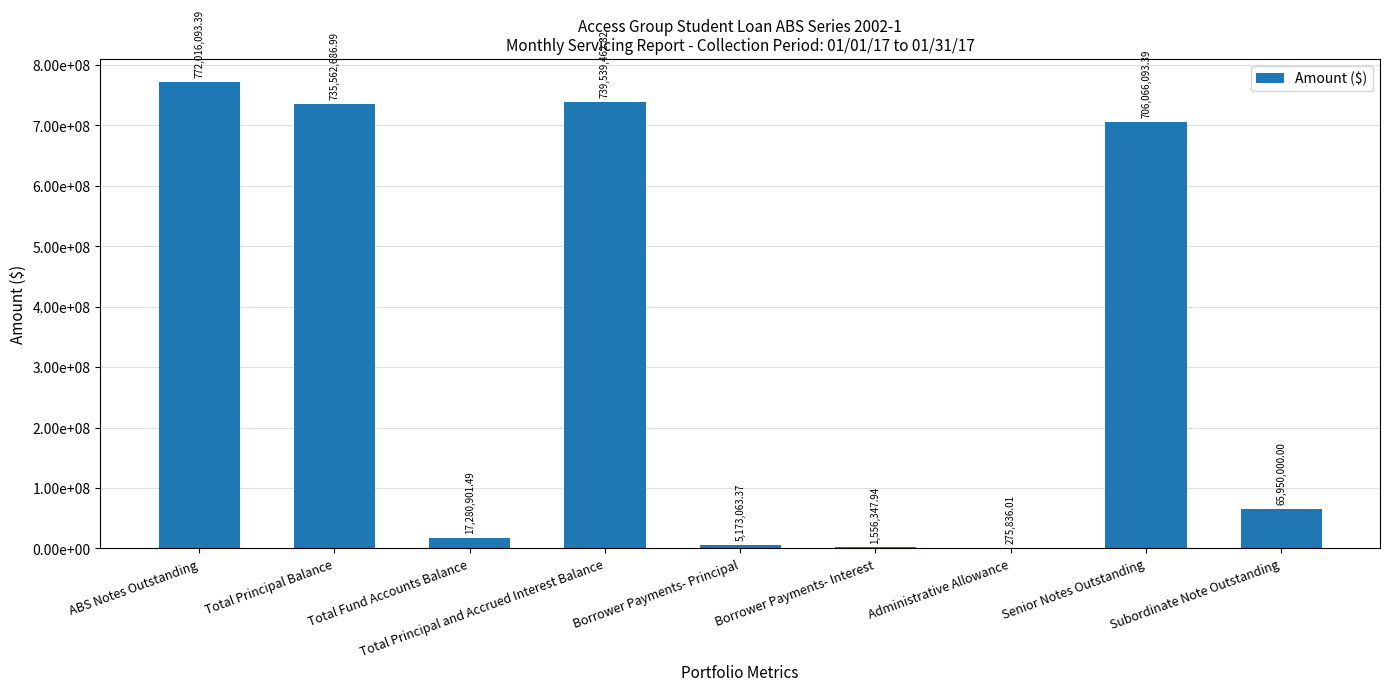

At which label does the data first exceed 65950000?

ABS Notes Outstanding